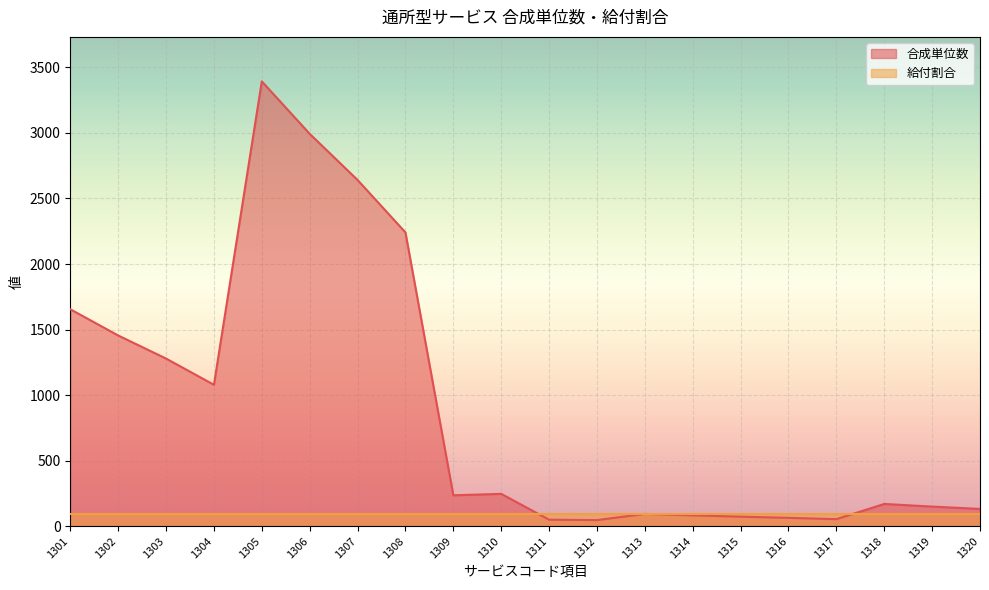

How many values exceed 236?

9